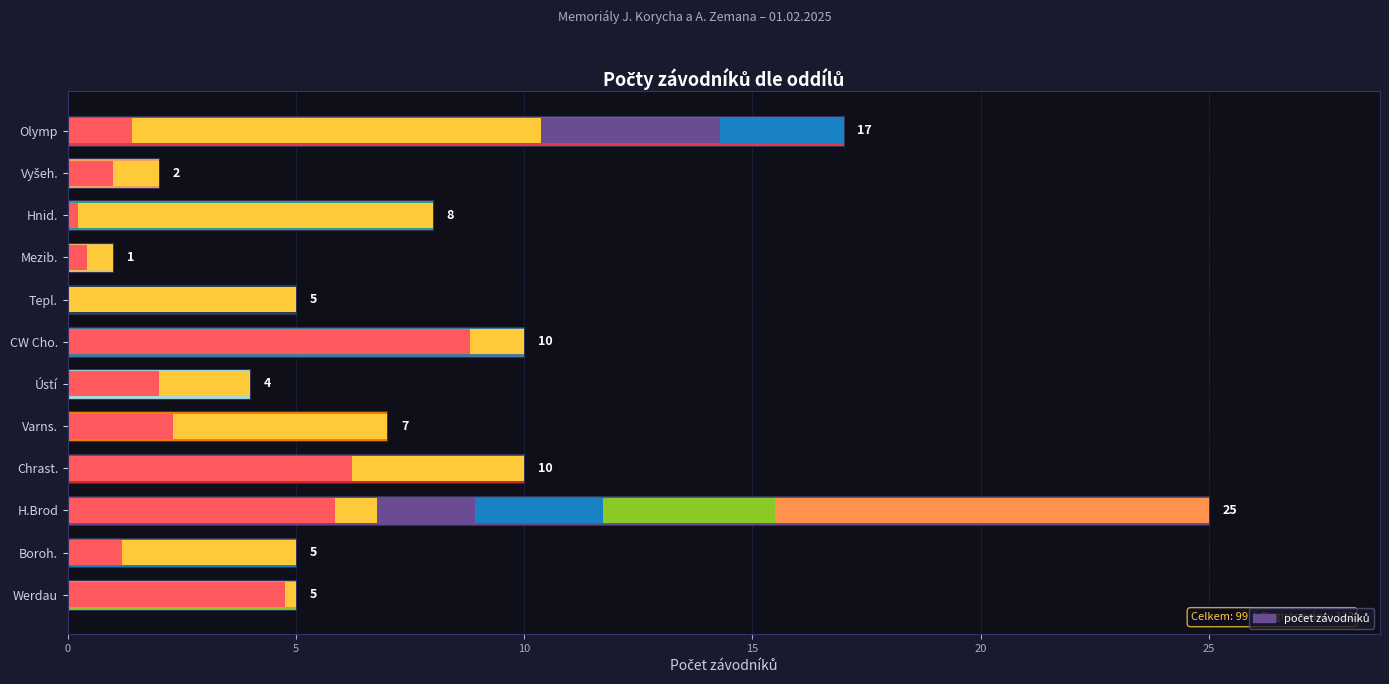

What is the average value?

8